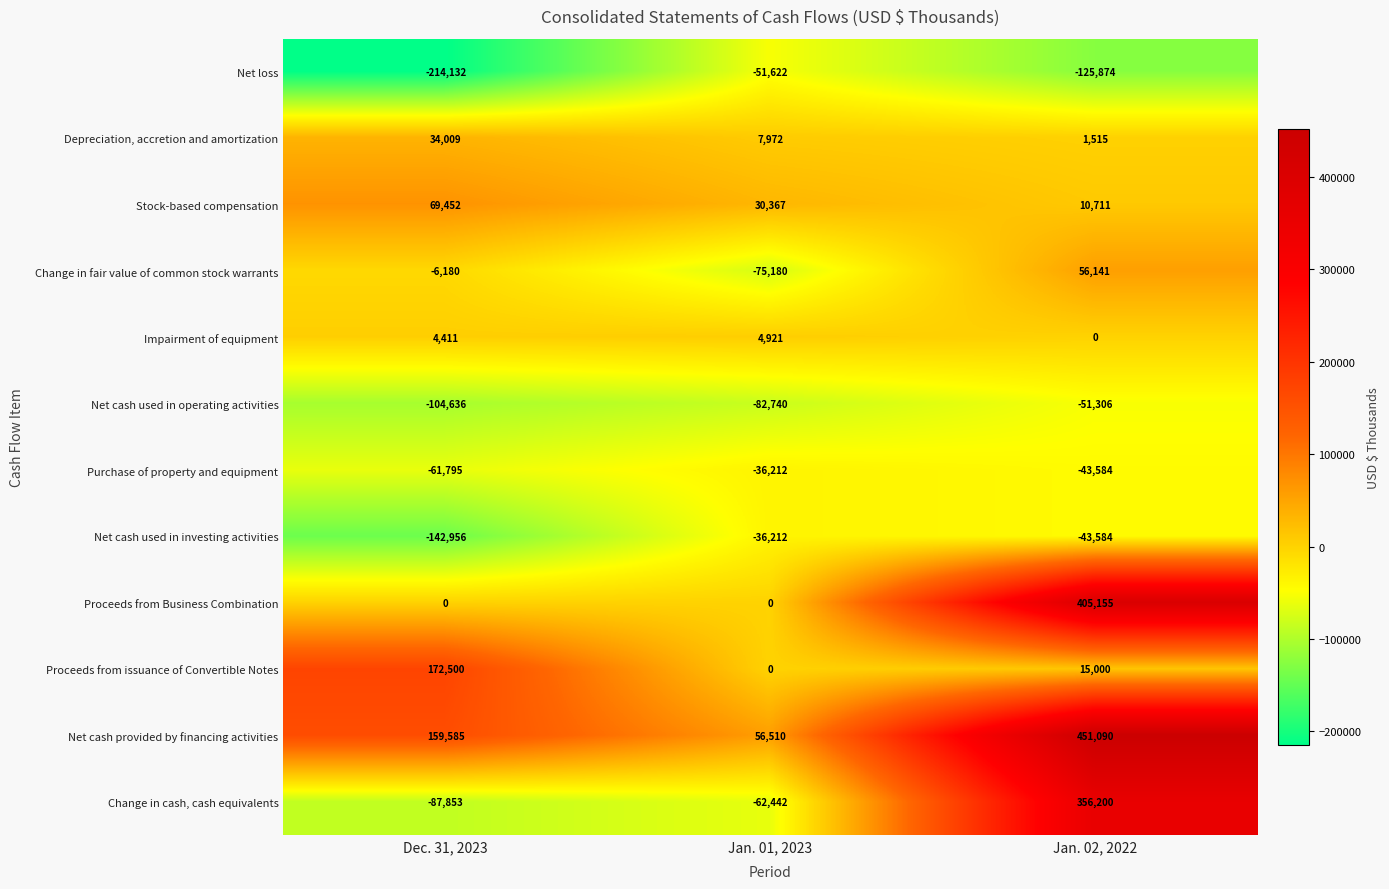

What is the total value across all series at Jan. 02, 2022?

1031464